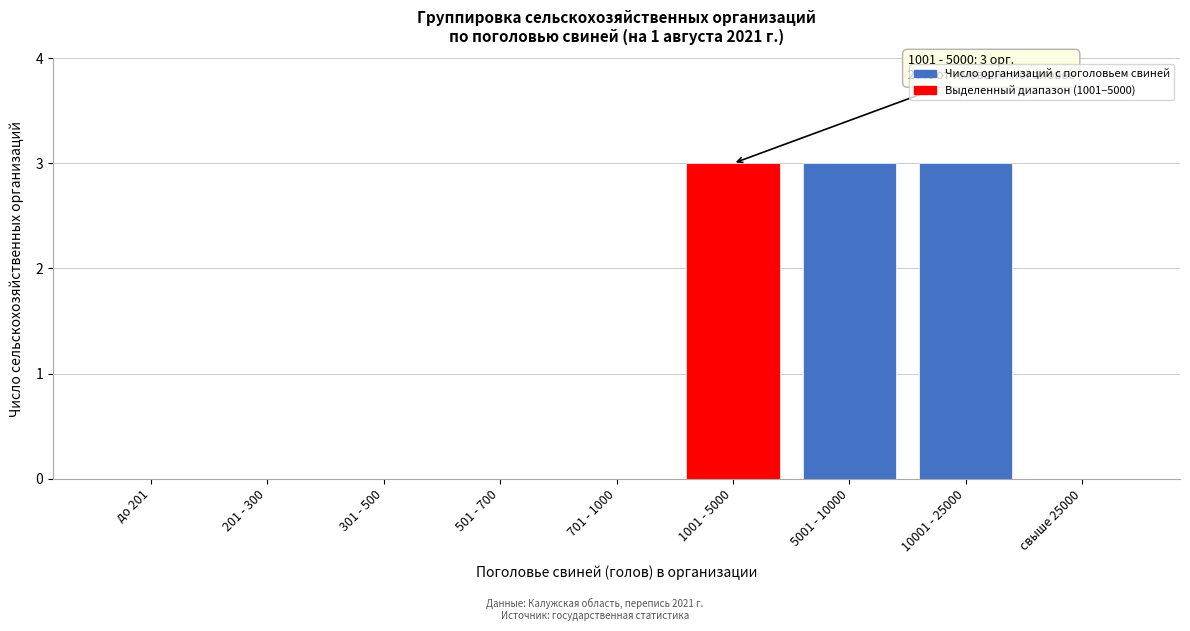

Reading left to right, extract all data points from this chart.

до 201=0	201 - 300=0	301 - 500=0	501 - 700=0	701 - 1000=0	1001 - 5000=3	5001 - 10000=3	10001 - 25000=3	свыше 25000=0